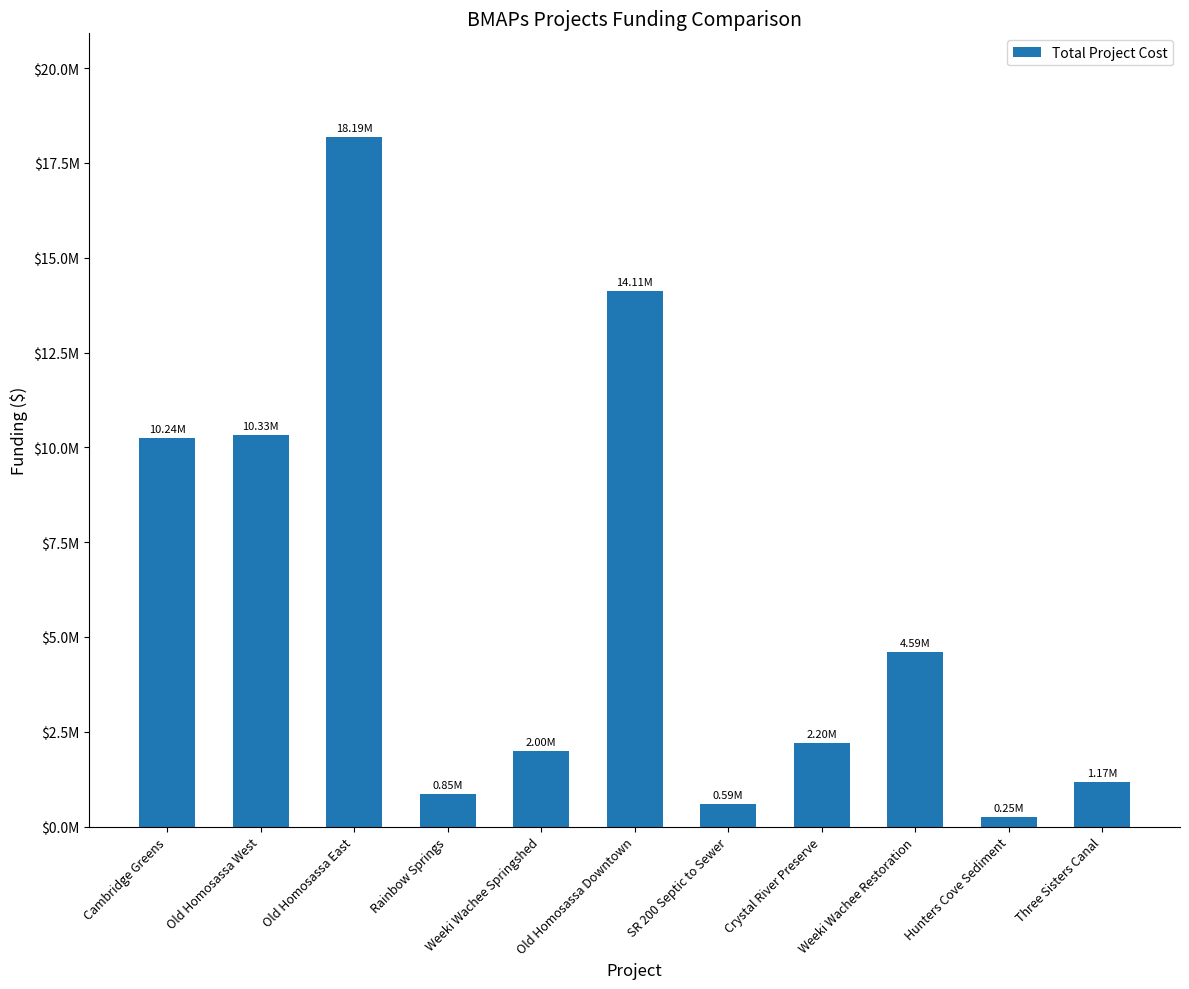

Are the bars horizontal?

No